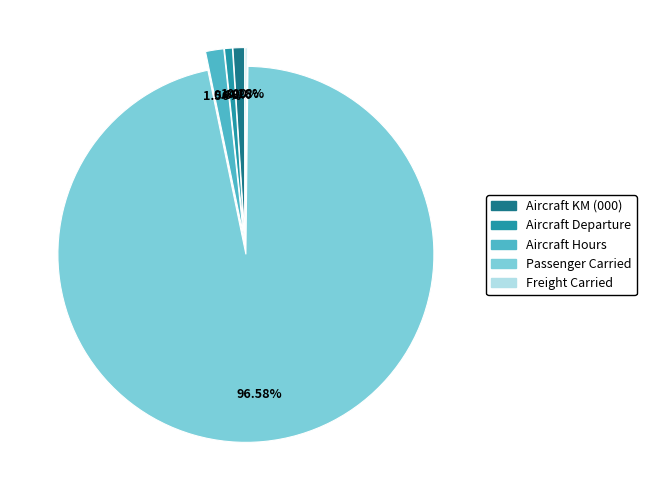

Is it true that Passenger Carried is 97% of the pie?

True